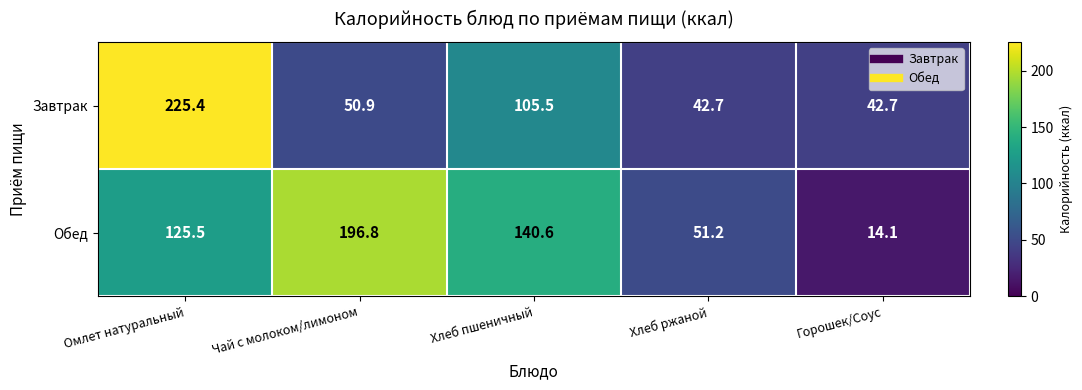

True or false: Завтрак has a value of 42.7 at Хлеб ржаной.

True